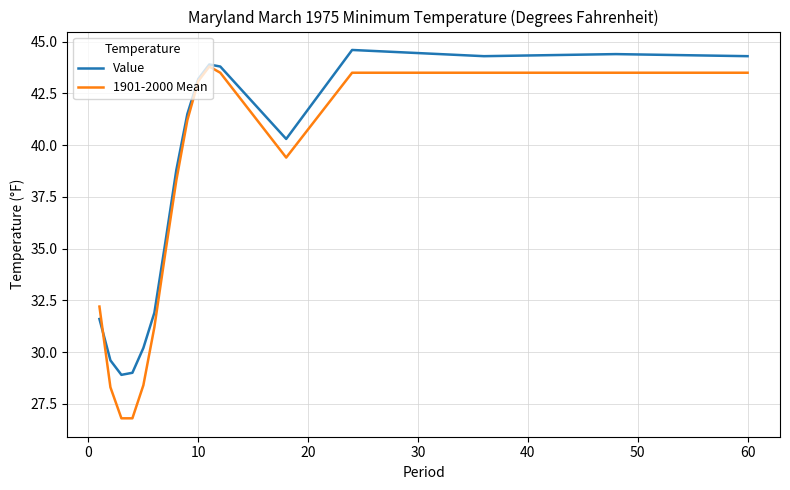

What is the maximum value shown in the chart?

44.6